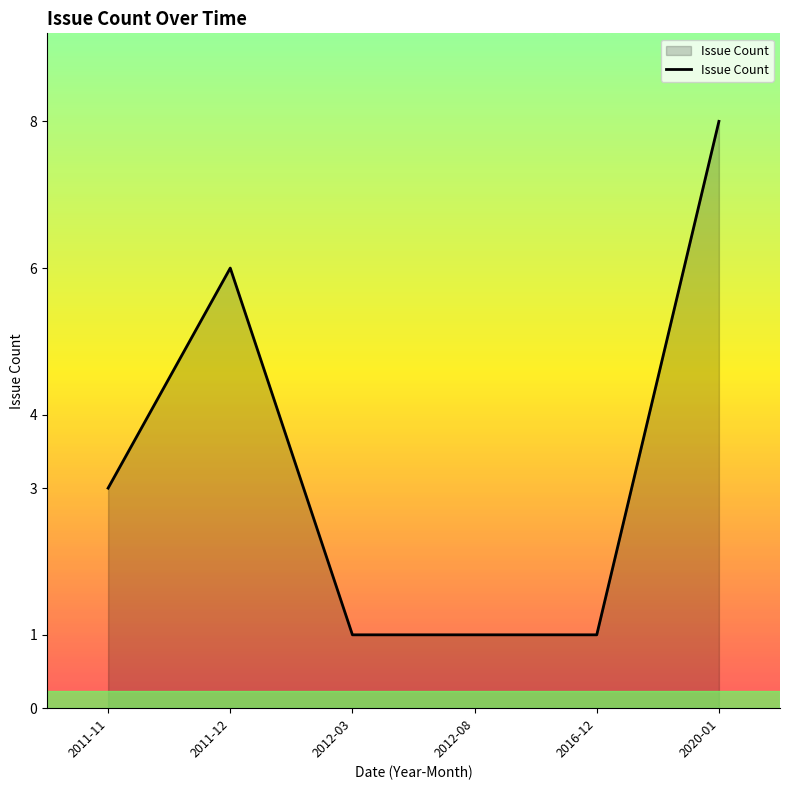

Is it true that the value at 2011-11 is 3?

True